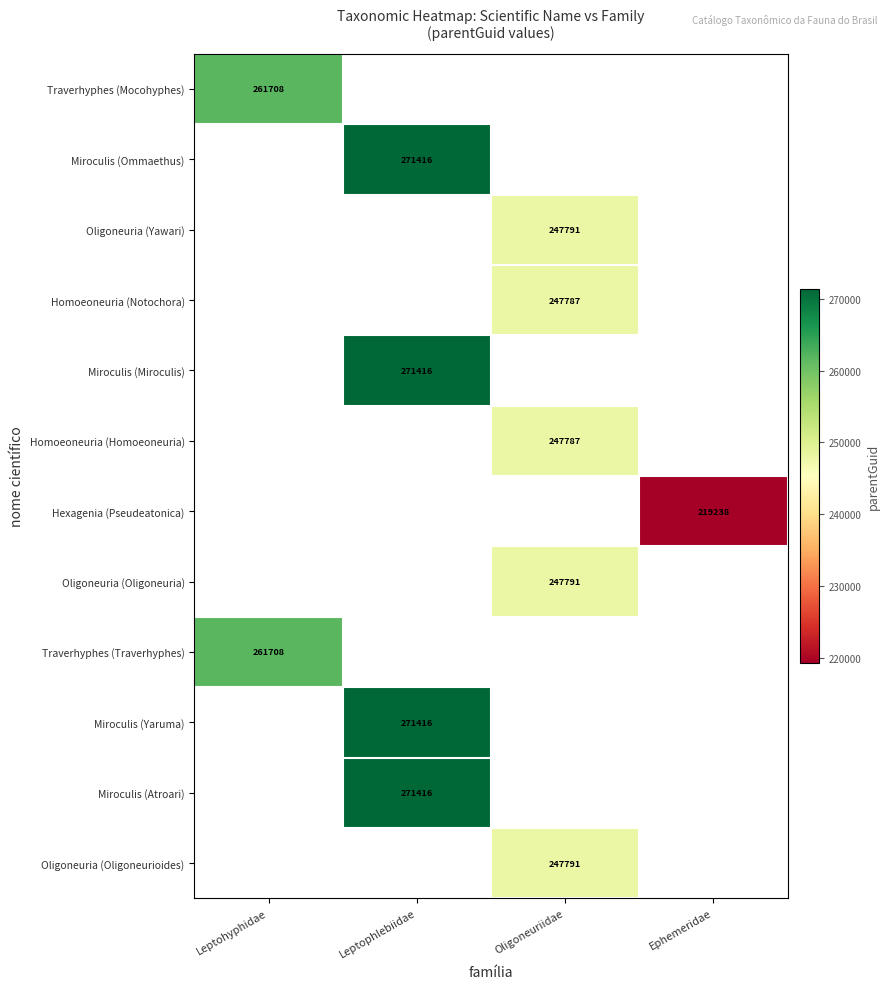

Which has a higher value, Ephemeridae or Leptohyphidae?

Leptohyphidae